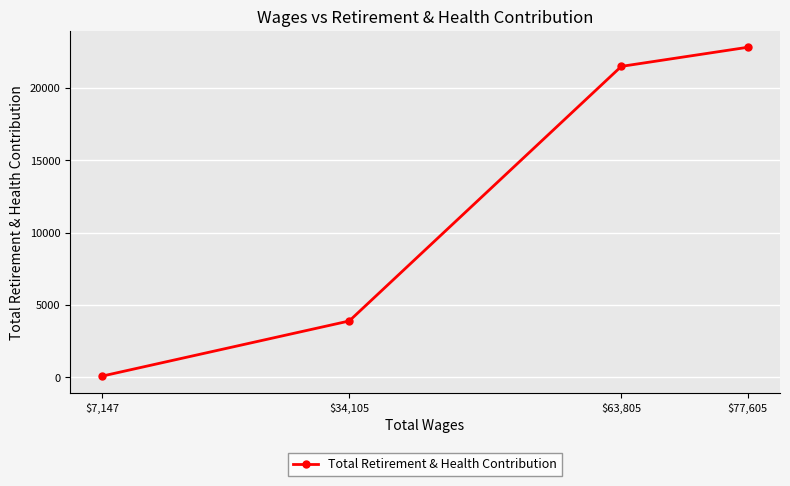

List the labels in order of value, smallest first.

$7,147, $34,105, $63,805, $77,605